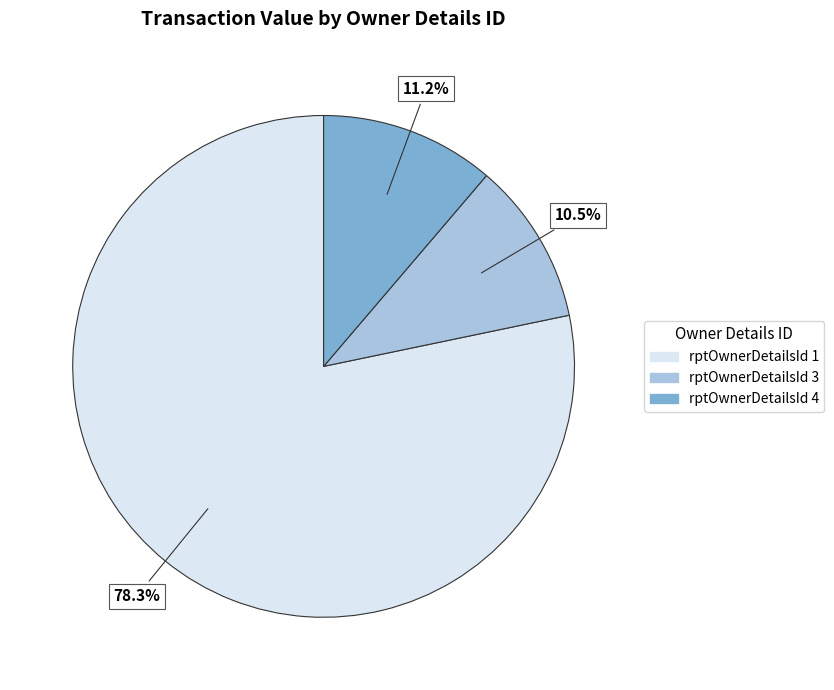

Does any single category account for the majority?

Yes